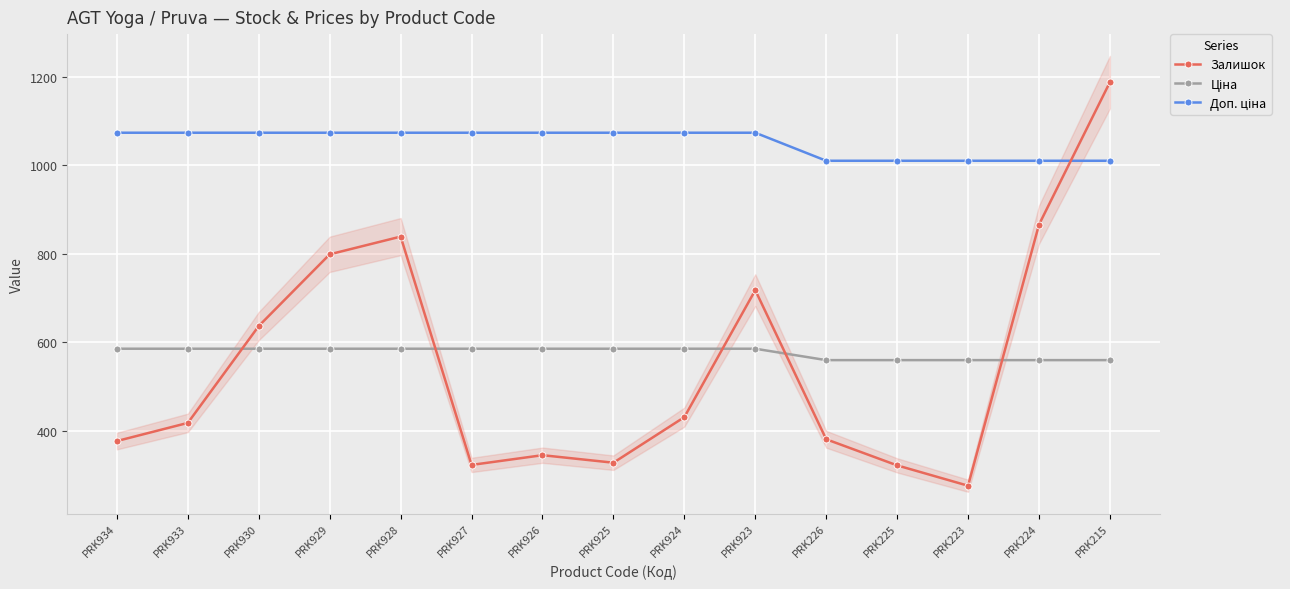

Reading left to right, what are all the values shown in this chart?

Залишок: PRK934=377.0	PRK933=418.0	PRK930=637.0	PRK929=799.0	PRK928=839.0	PRK927=323.0	PRK926=345.0	PRK925=328.0	PRK924=431.0	PRK923=718.0	PRK226=381.0	PRK225=322.0	PRK223=276.0	PRK224=866.0	PRK215=1188.0
Ціна: PRK934=585.6	PRK933=585.6	PRK930=585.6	PRK929=585.6	PRK928=585.6	PRK927=585.6	PRK926=585.6	PRK925=585.6	PRK924=585.6	PRK923=585.6	PRK226=559.9	PRK225=559.9	PRK223=559.9	PRK224=559.9	PRK215=559.9
Доп. ціна: PRK934=1073.8	PRK933=1073.8	PRK930=1073.8	PRK929=1073.8	PRK928=1073.8	PRK927=1073.8	PRK926=1073.8	PRK925=1073.8	PRK924=1073.8	PRK923=1073.8	PRK226=1010.4	PRK225=1010.4	PRK223=1010.4	PRK224=1010.4	PRK215=1010.4